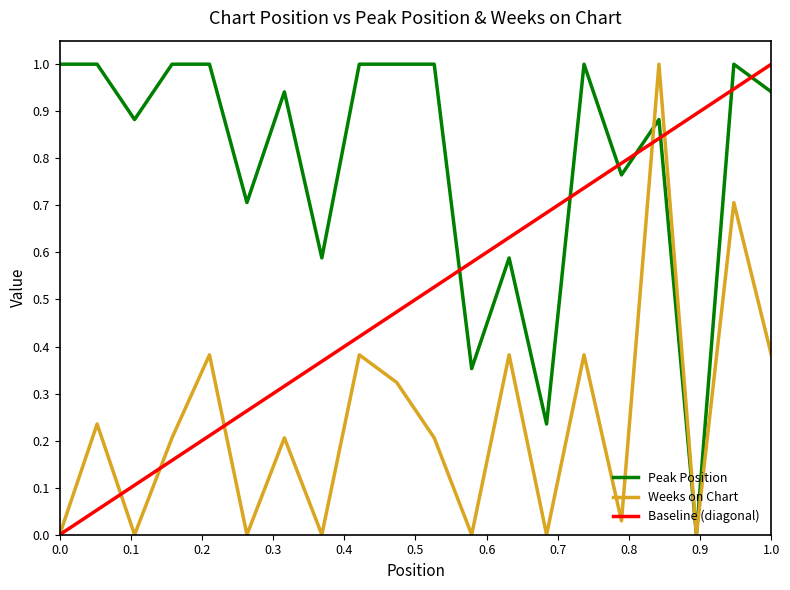

Does the chart display data point markers on the line(s)?

No